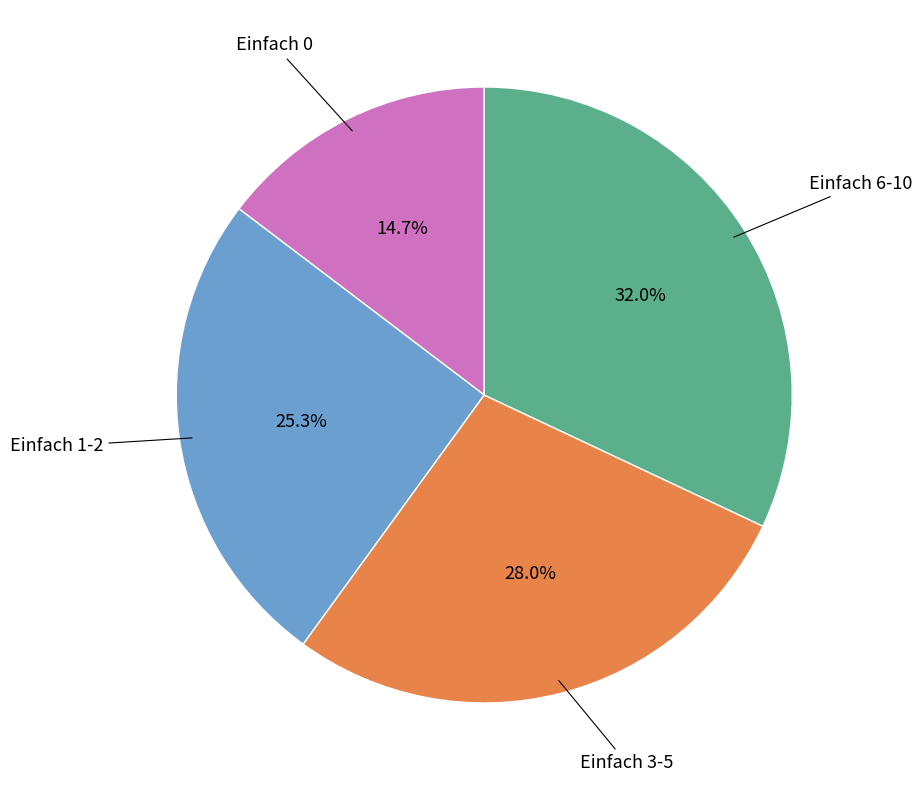

Does any single category account for the majority?

No